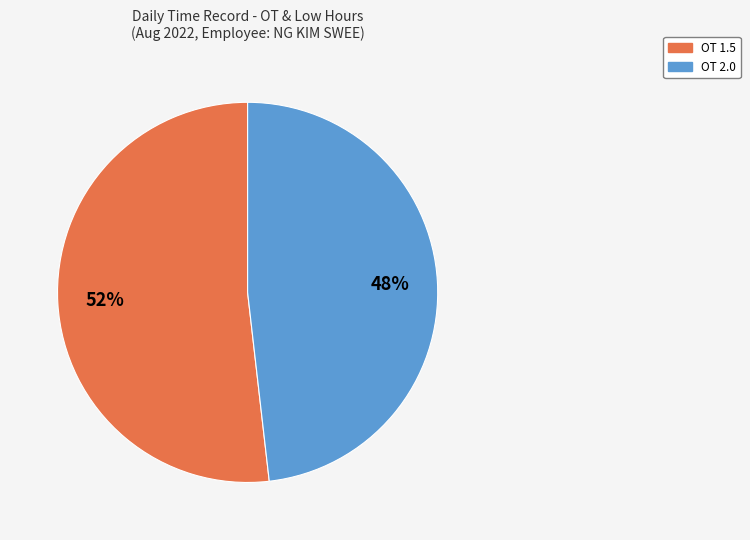

Is there a majority slice in this chart?

Yes